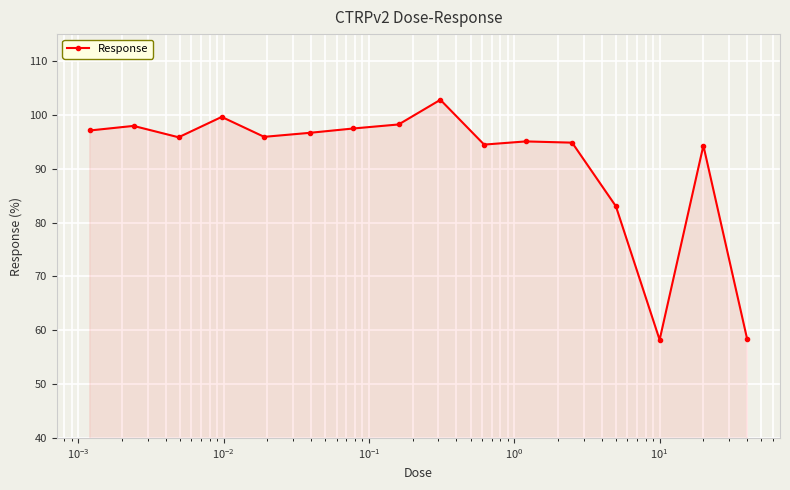

What is the average value?

91.2